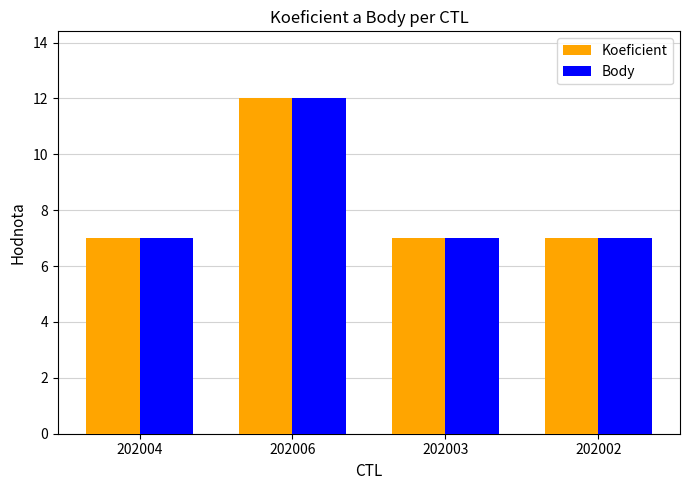

What is the highest value of the Koeficient series?

12